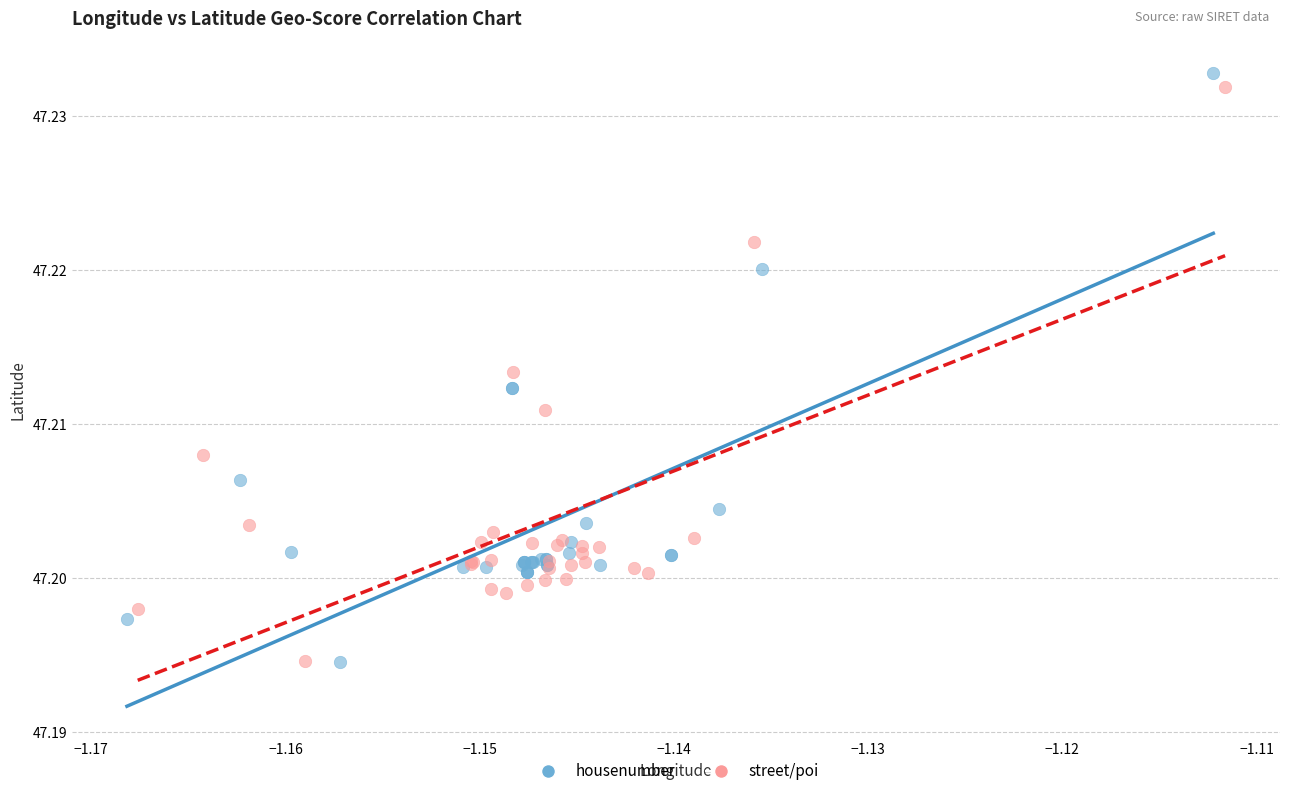

Which series has the largest Y range (max minus min)?

housenumber